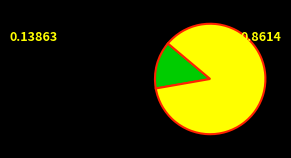

Does any single category account for the majority?

Yes